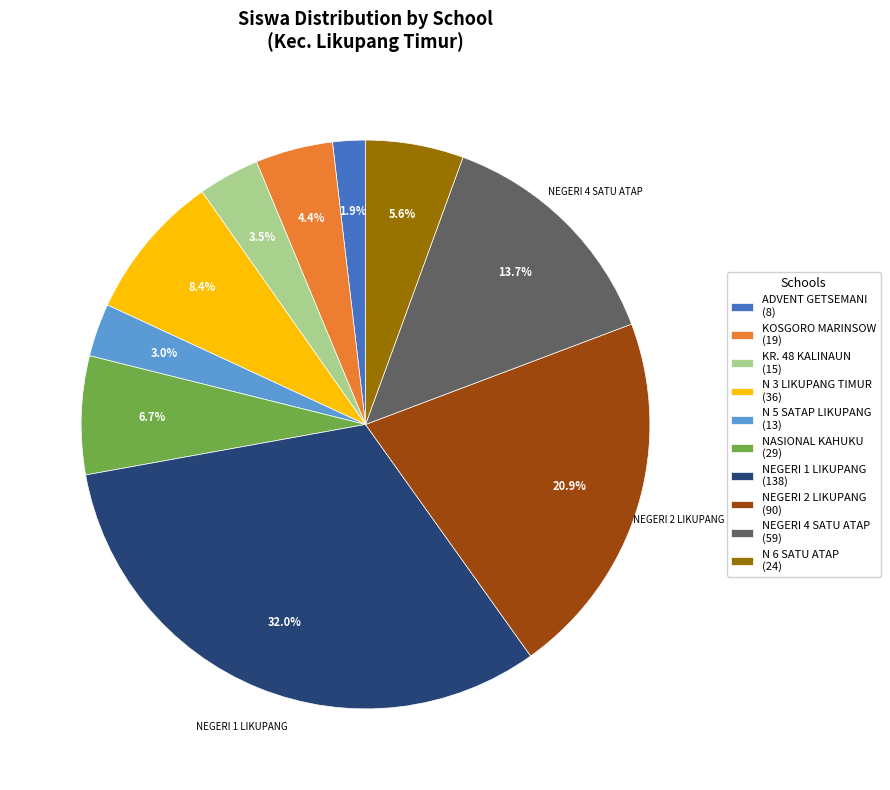

Between KR. 48 KALINAUN (15) and NASIONAL KAHUKU (29), which is larger?

NASIONAL KAHUKU (29)